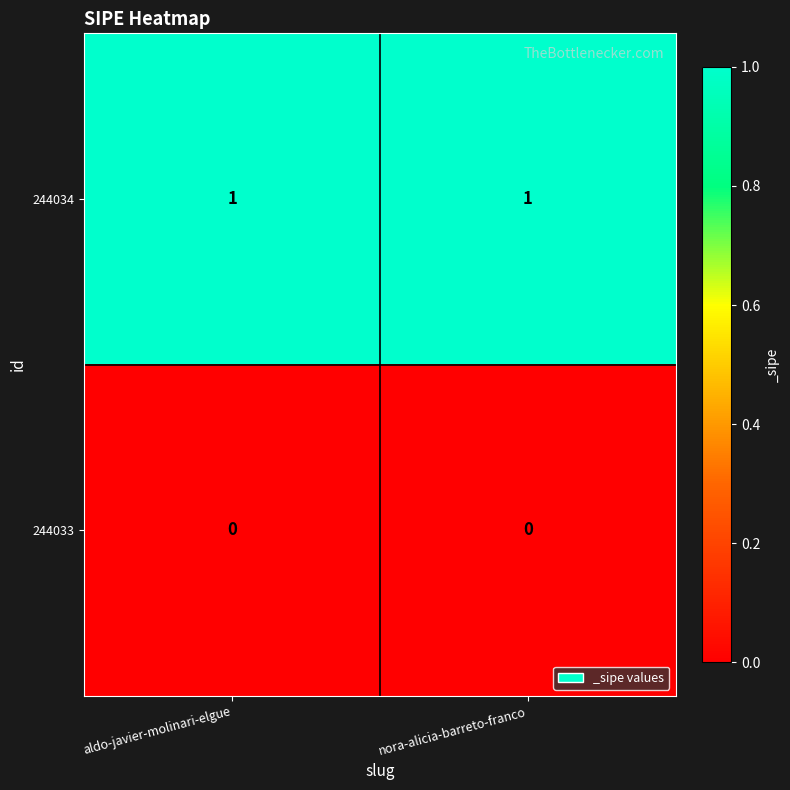

Reading left to right, extract all data points from this chart.

244034: aldo-javier-molinari-elgue=1	nora-alicia-barreto-franco=1
244033: aldo-javier-molinari-elgue=0	nora-alicia-barreto-franco=0